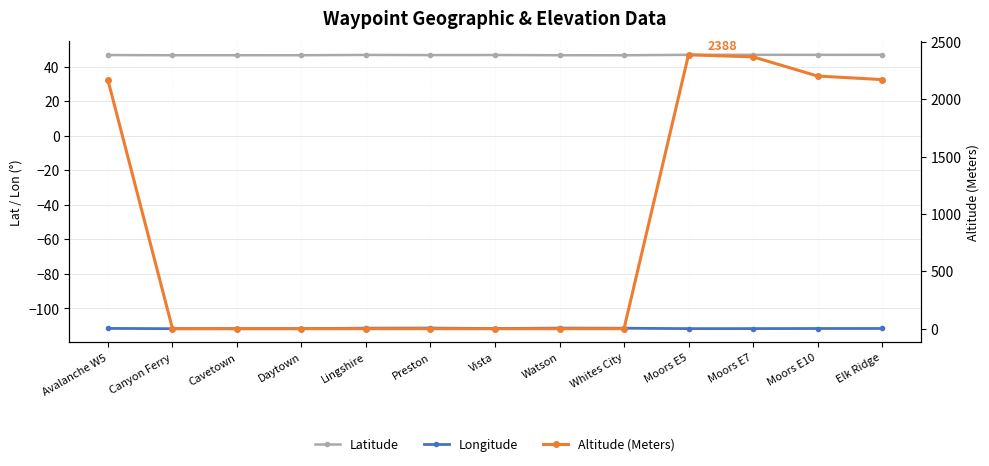

Rank the series at Avalanche W5 from lowest to highest value.

Longitude, Latitude, Altitude (Meters)